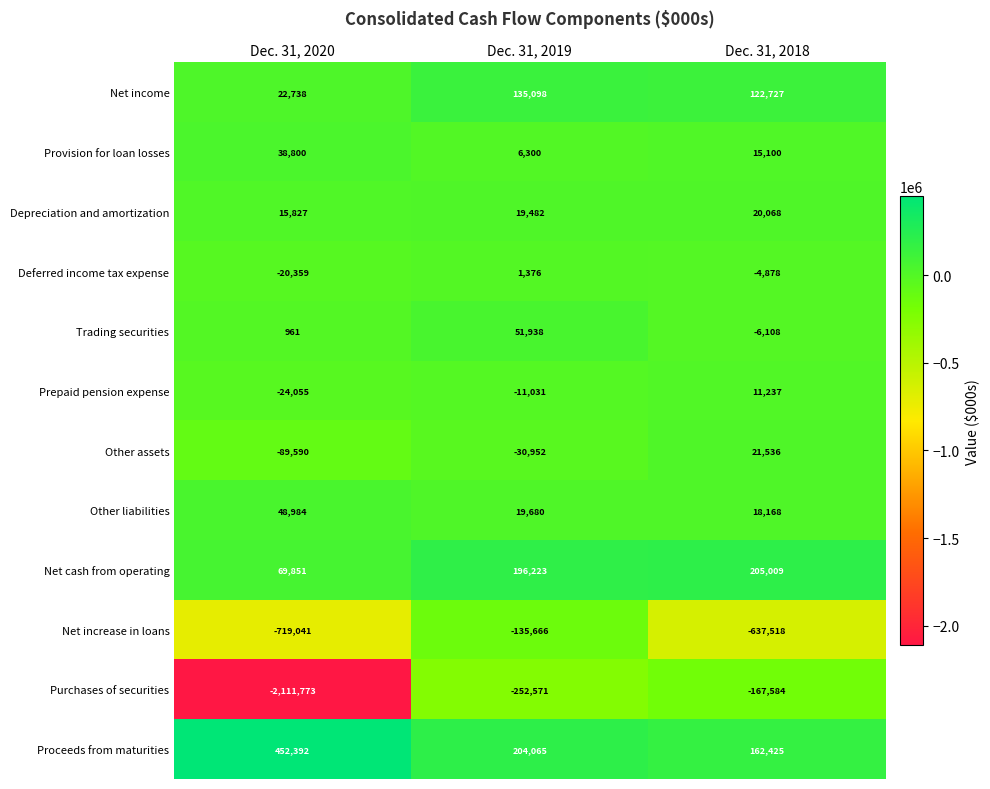

Which series has the widest spread of values?

Purchases of securities